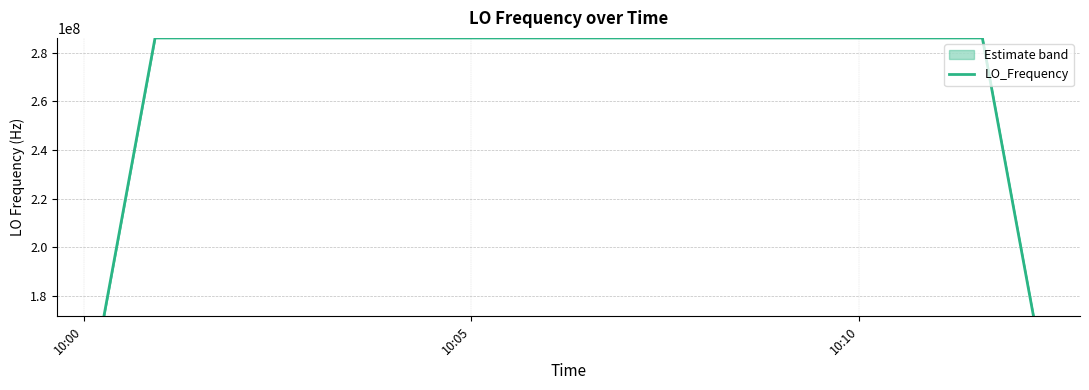

What is the lowest value of the LO_Frequency series?

171628199.4